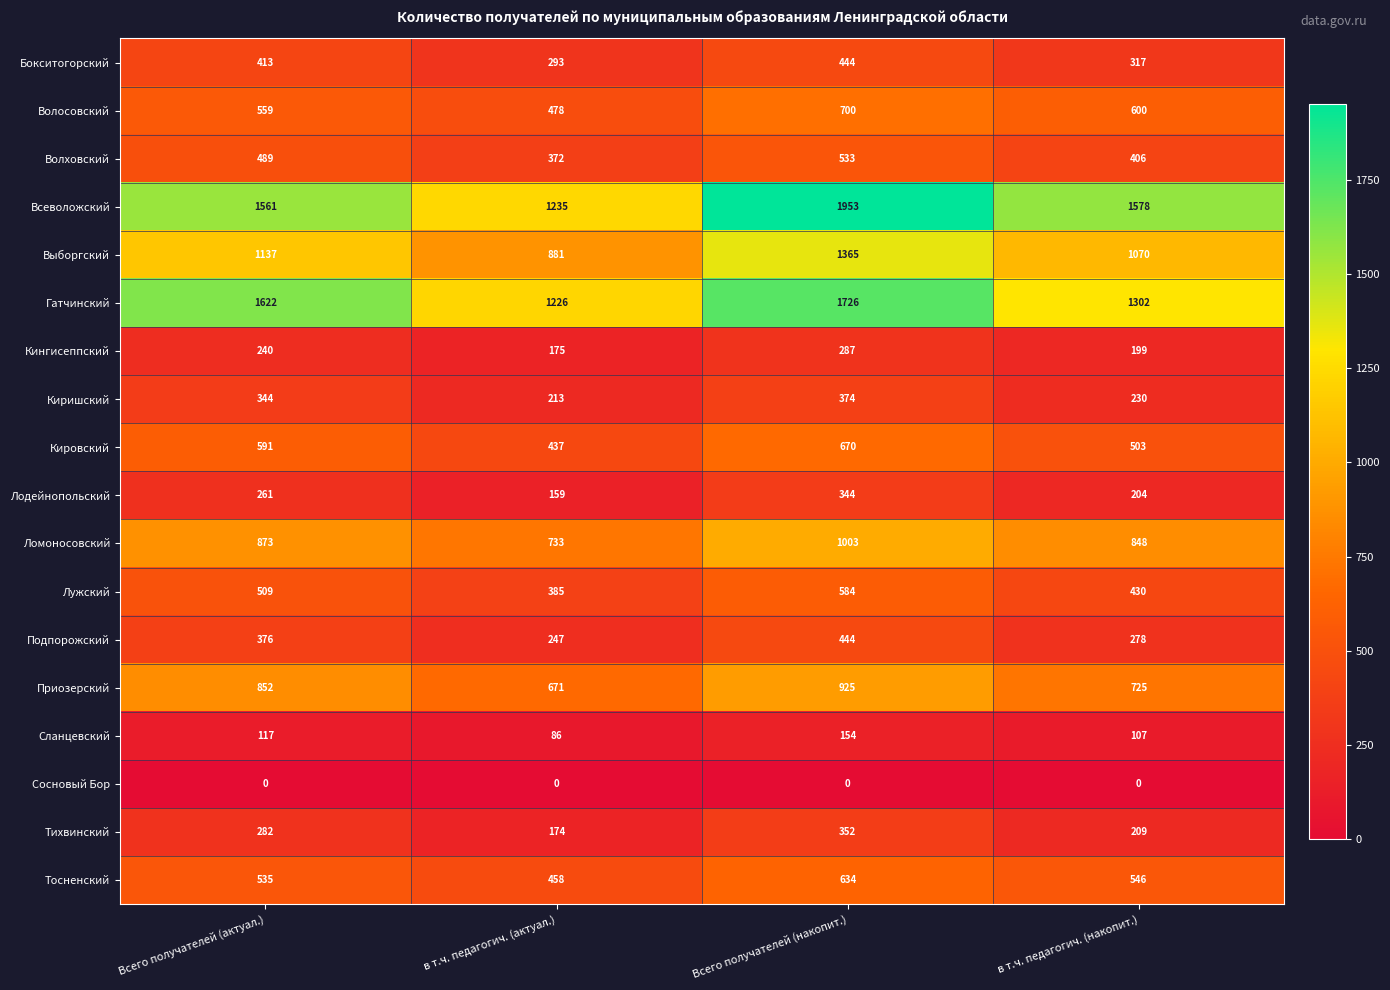

How many Выборгский values are between 1070 and 1365?

3